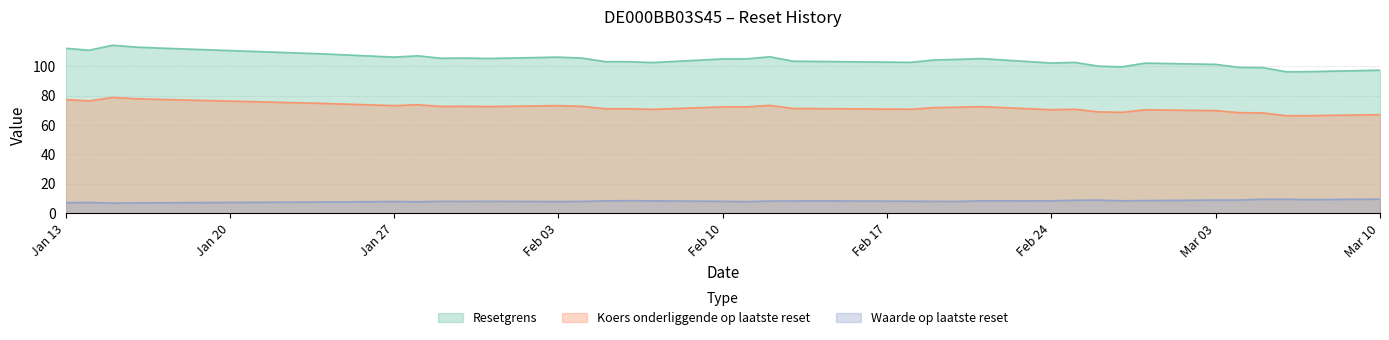

How many interior local peaks does the Resetgrens series have?

8